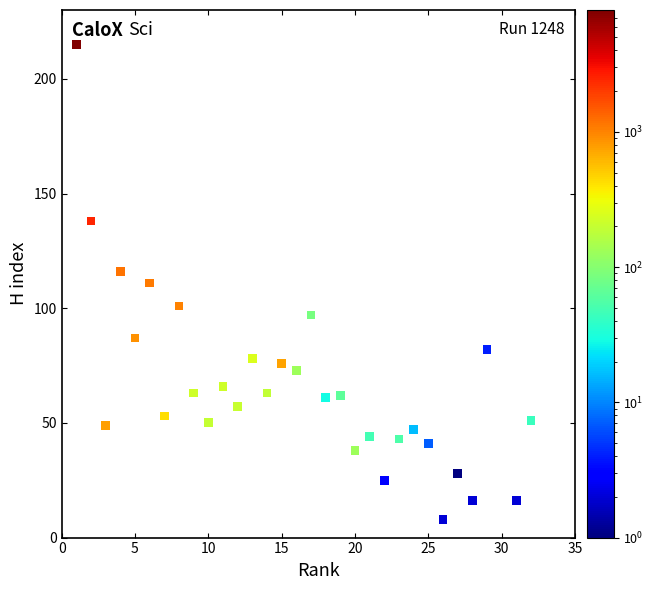

What is the range of X values (max minus min)?

32